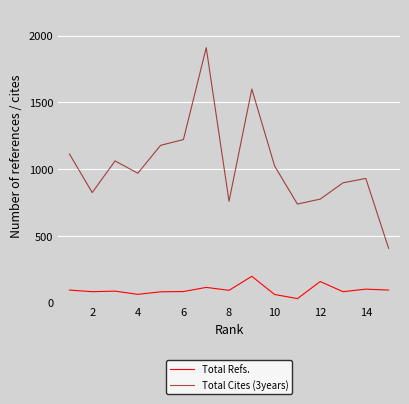

What is the value of the Total Refs. point at the 15th from the left?

93